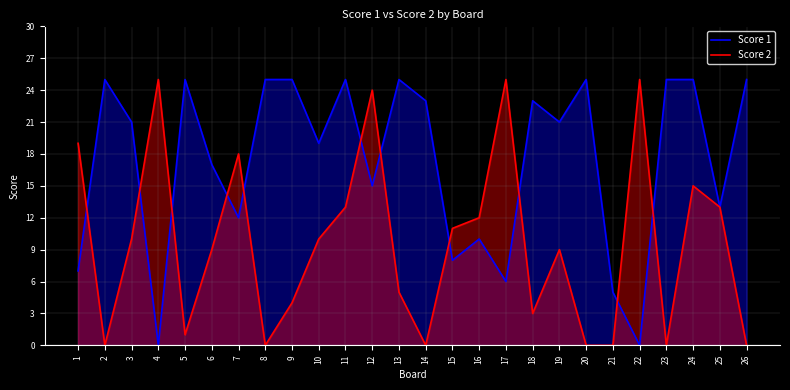

Rank the series at 25 from highest to lowest value.

Score 1, Score 2